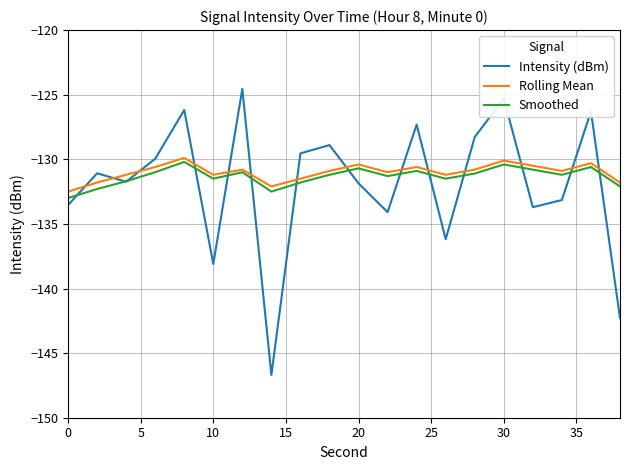

True or false: Intensity (dBm) and Smoothed intersect in this chart.

True